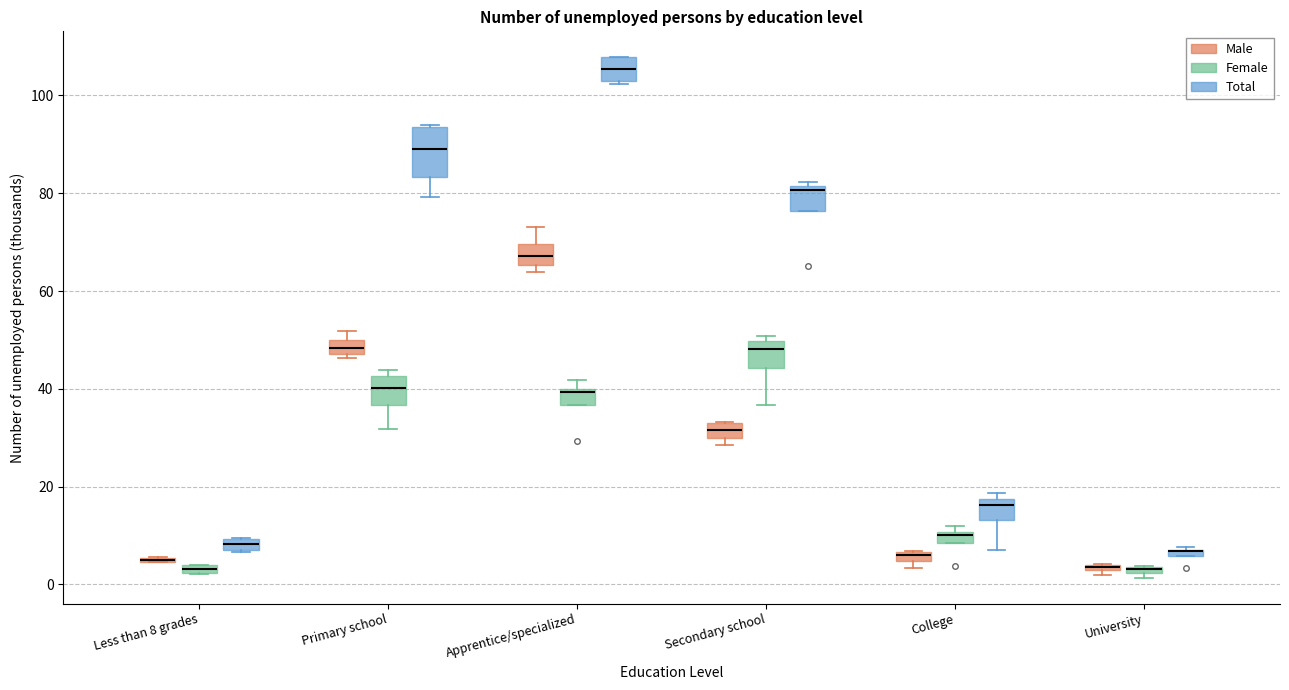

Where is the lower edge of the box for College (Male) on the y-axis? The values are not printed on the chart, so give them approximately, as read against the axis.

4